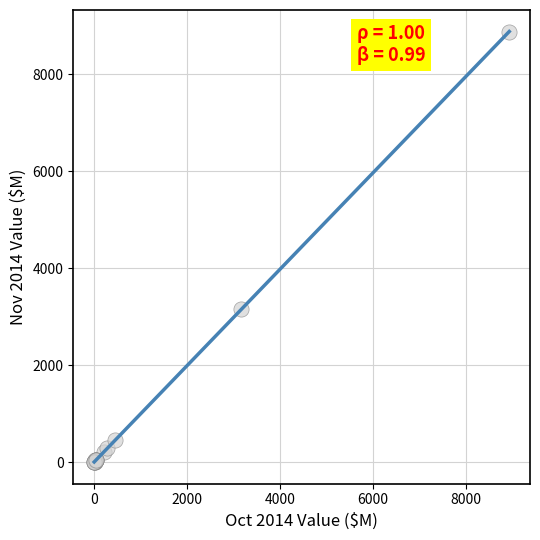

What Y value in the scatter plot is closest to 4436?

3160.8